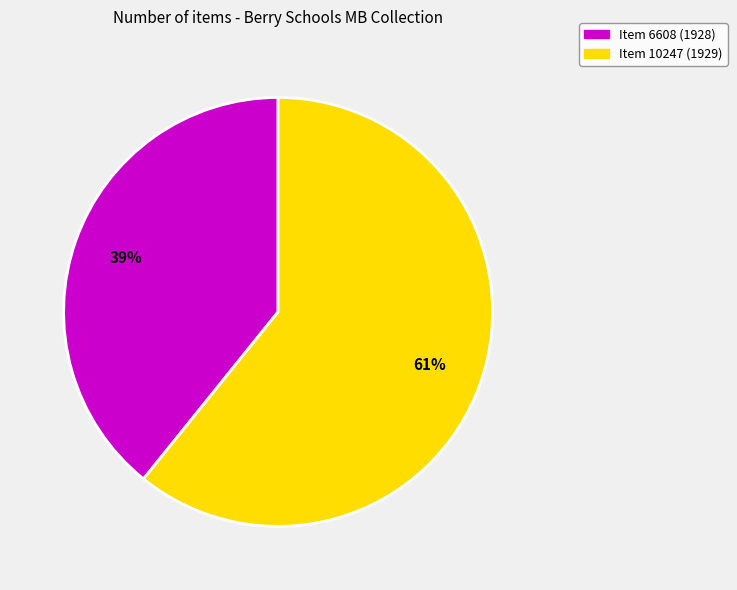

What is the ratio of the value at Item 6608 (1928) to the value at Item 10247 (1929)?

0.6